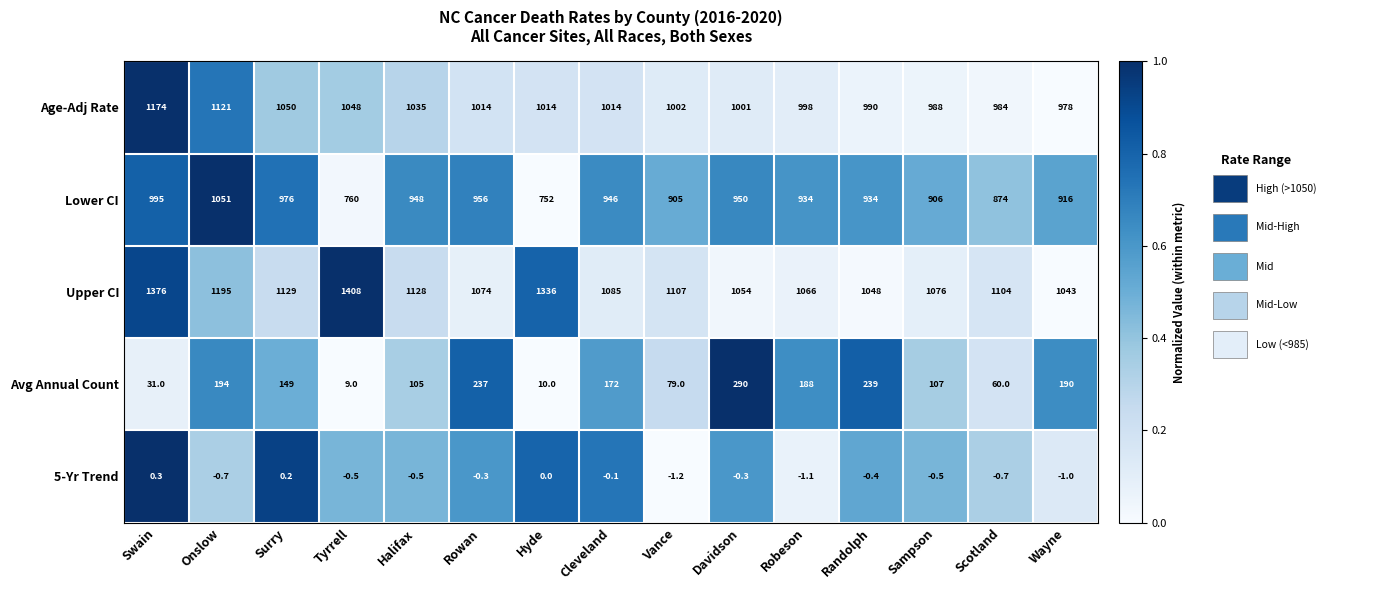

Which series has the largest total across all categories?

Upper CI